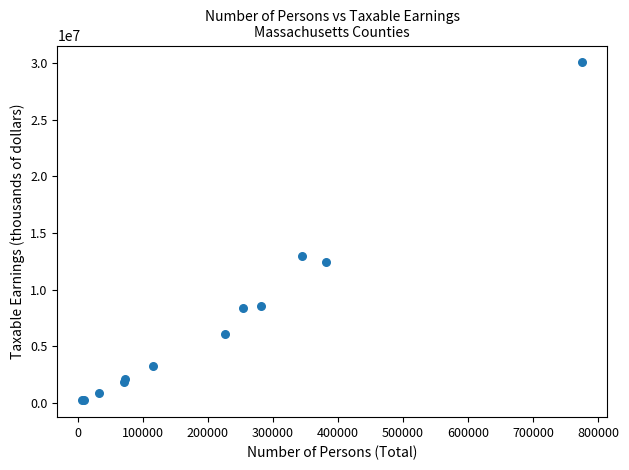

What Y value in the scatter plot is closest to 15135286?

12993709